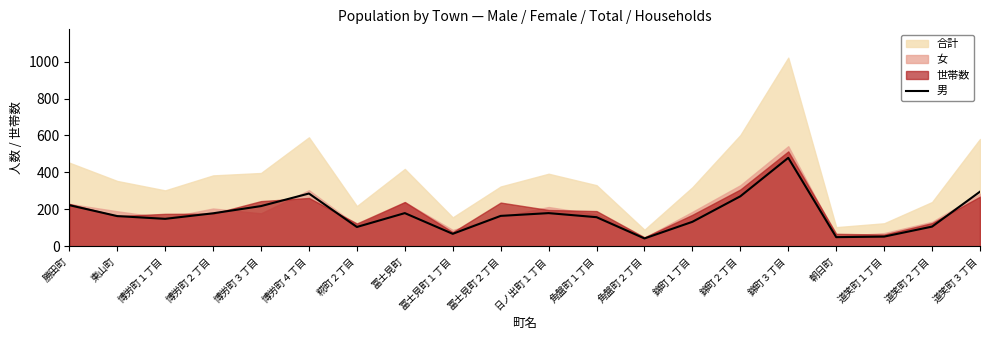

Read the value at 勝田町.

223